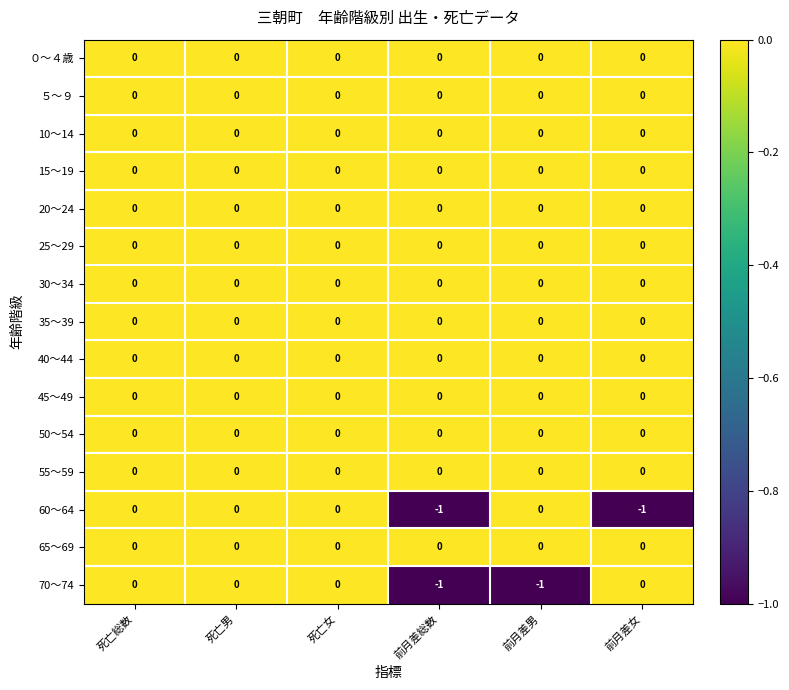

Between 前月差総数 and 前月差男, which series saw the biggest shift?

60～64